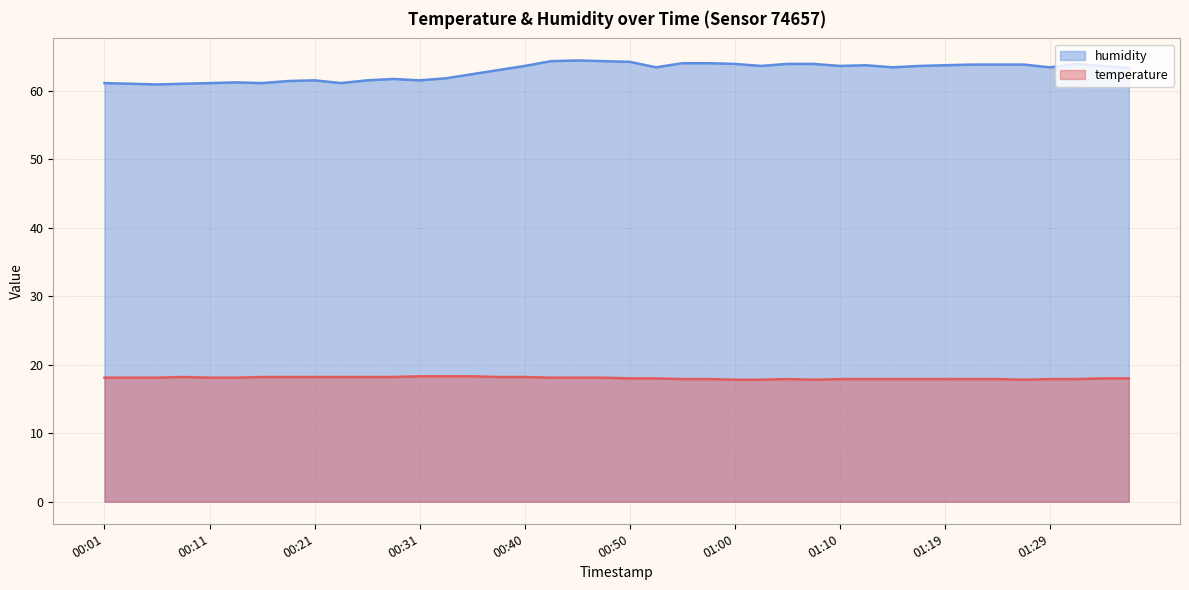

Reading left to right, list all the values displayed in this chart.

temperature: 00:01=18.1	00:04=18.1	00:06=18.1	00:09=18.2	00:11=18.1	00:14=18.1	00:16=18.2	00:18=18.2	00:21=18.2	00:23=18.2	00:26=18.2	00:28=18.2	00:31=18.3	00:33=18.3	00:35=18.3	00:38=18.2	00:40=18.2	00:43=18.1	00:45=18.1	00:48=18.1	00:50=18.0	00:53=18.0	00:55=17.9	00:57=17.9	01:00=17.8	01:02=17.8	01:05=17.9	01:07=17.8	01:10=17.9	01:12=17.9	01:15=17.9	01:17=17.9	01:19=17.9	01:22=17.9	01:24=17.9	01:27=17.8	01:29=17.9	01:32=17.9	01:34=18.0	01:37=18.0
humidity: 00:01=61.1	00:04=61.0	00:06=60.9	00:09=61.0	00:11=61.1	00:14=61.2	00:16=61.1	00:18=61.4	00:21=61.5	00:23=61.1	00:26=61.5	00:28=61.7	00:31=61.5	00:33=61.8	00:35=62.4	00:38=63.0	00:40=63.6	00:43=64.3	00:45=64.4	00:48=64.3	00:50=64.2	00:53=63.4	00:55=64.0	00:57=64.0	01:00=63.9	01:02=63.6	01:05=63.9	01:07=63.9	01:10=63.6	01:12=63.7	01:15=63.4	01:17=63.6	01:19=63.7	01:22=63.8	01:24=63.8	01:27=63.8	01:29=63.4	01:32=63.9	01:34=63.6	01:37=63.3